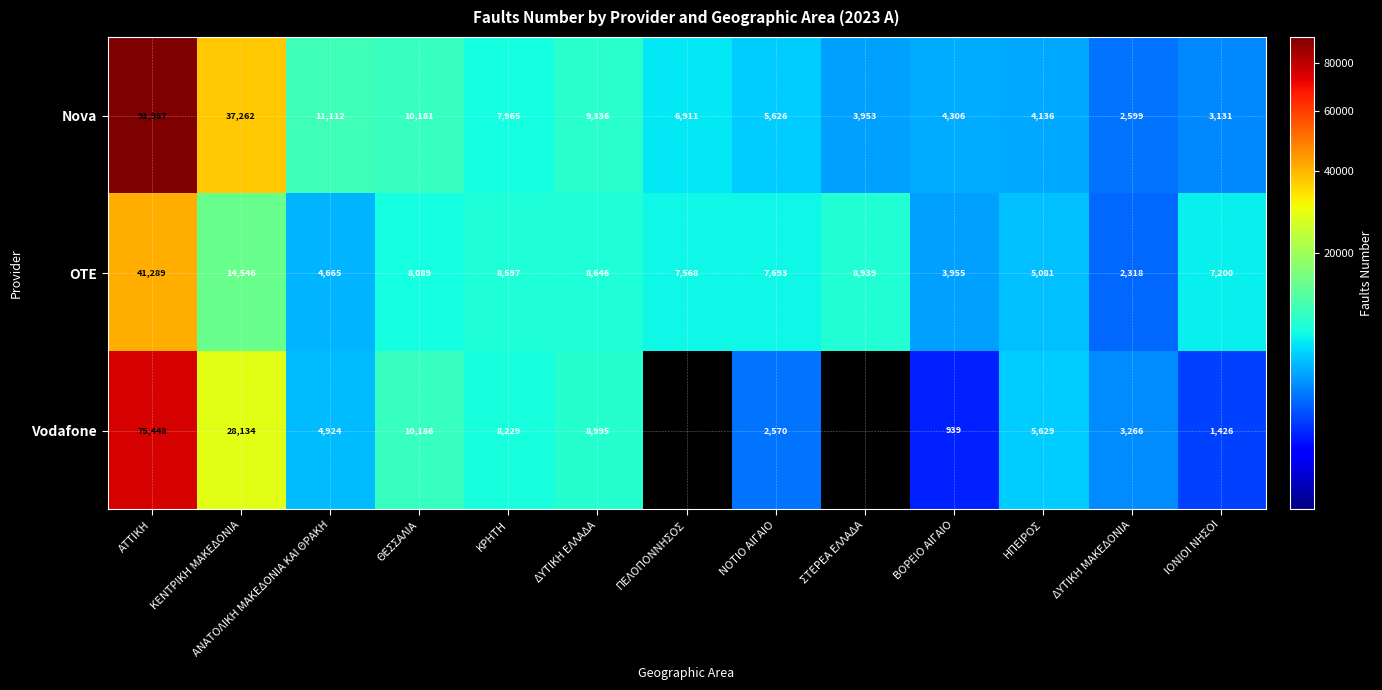

What is the average value of the Nova series?

15270